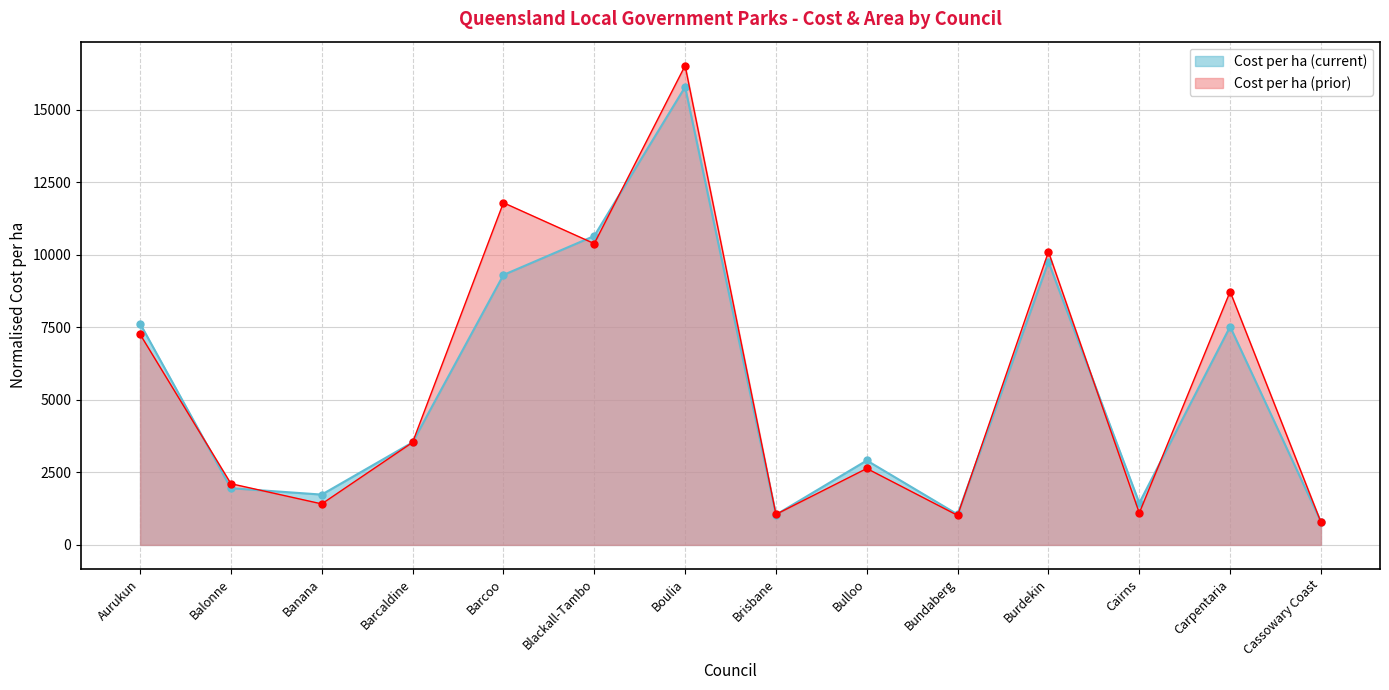

How many interior local valleys does the Cost per ha (current) series have?

4